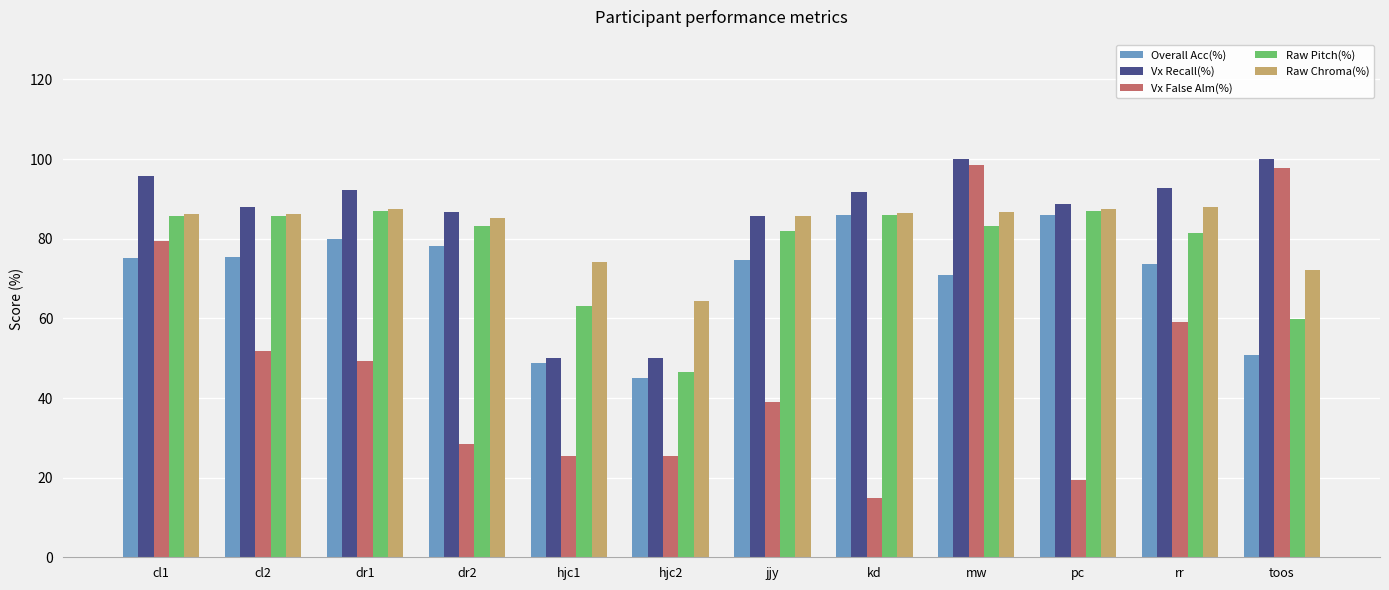

What is the smallest value displayed?

15.0